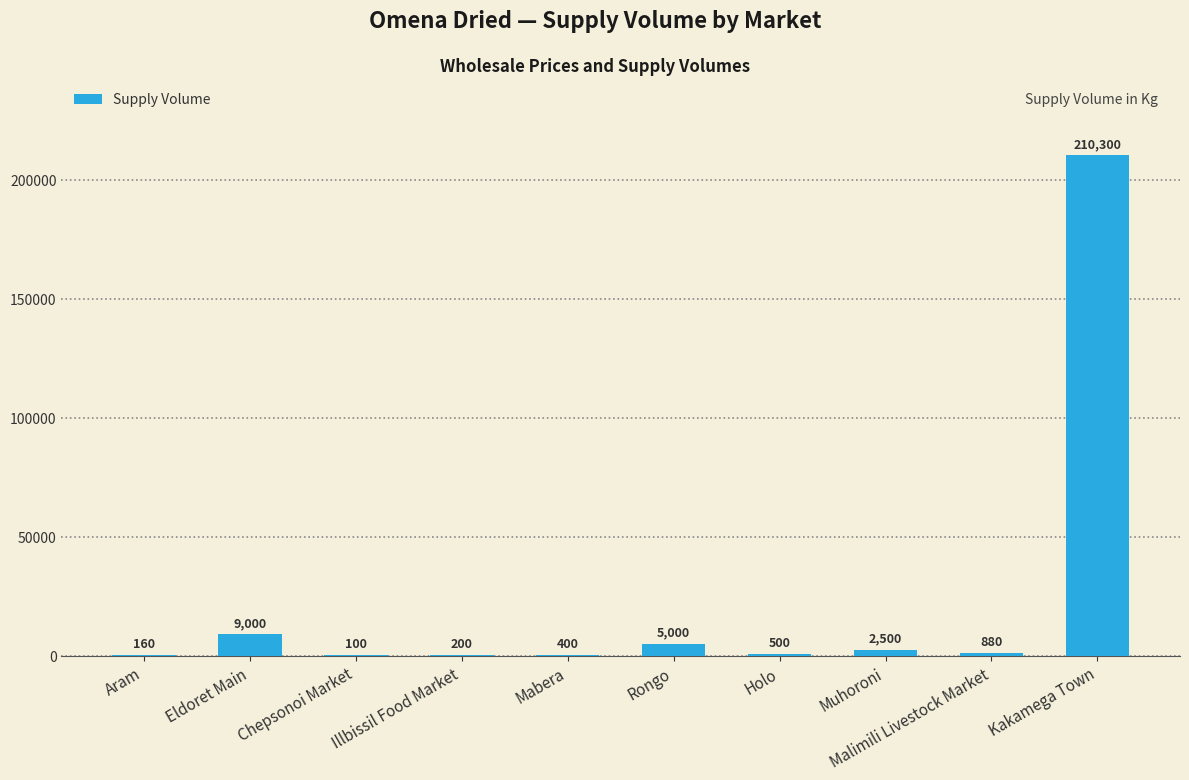

What is the sum of all values?

229040